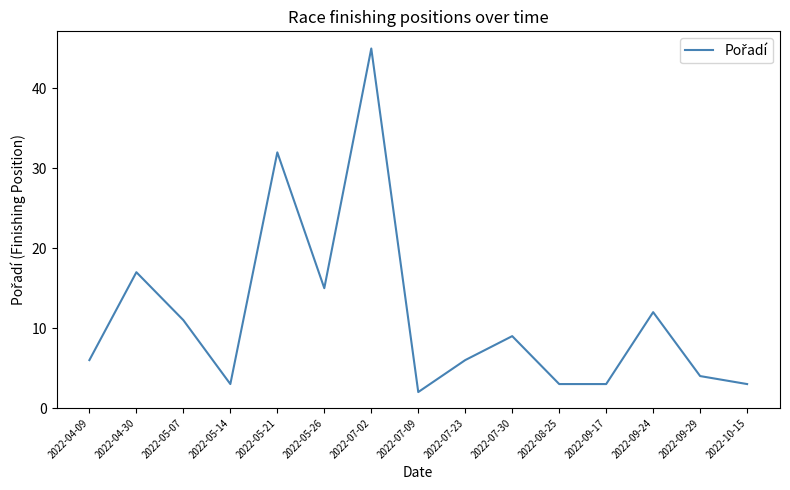

What value does the data have at 2022-08-25?

3